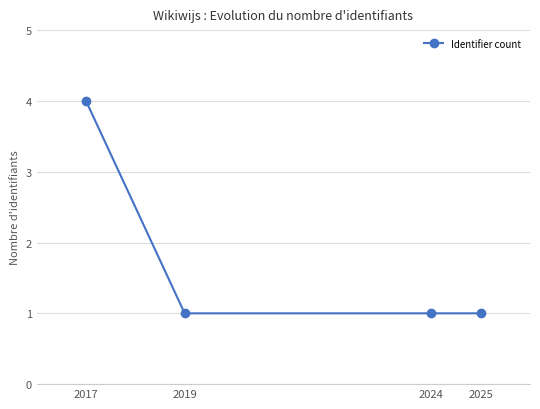

Reading left to right, extract all data points from this chart.

2017=4	2019=1	2024=1	2025=1